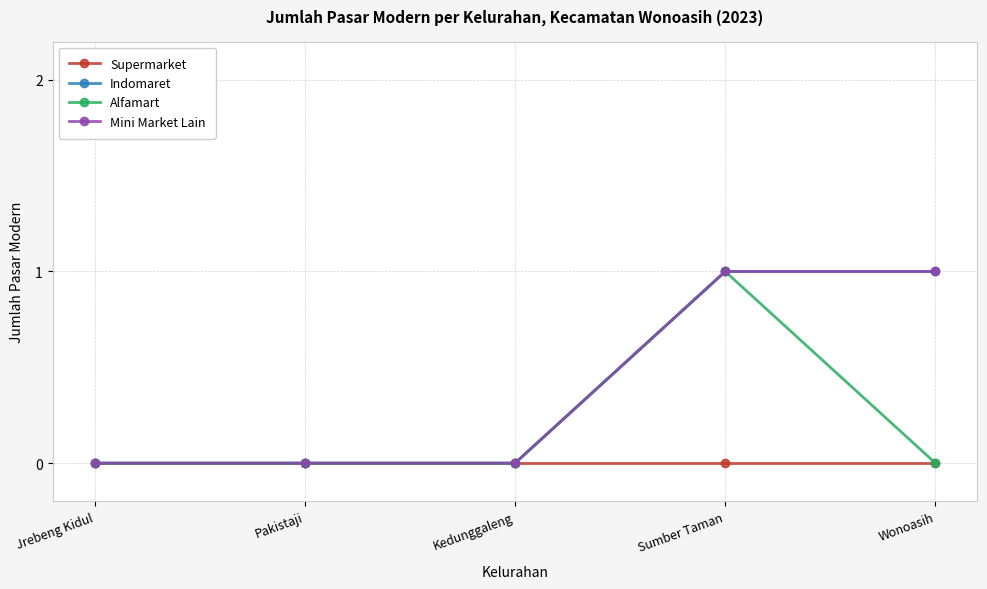

Does the chart have visible grid lines?

Yes